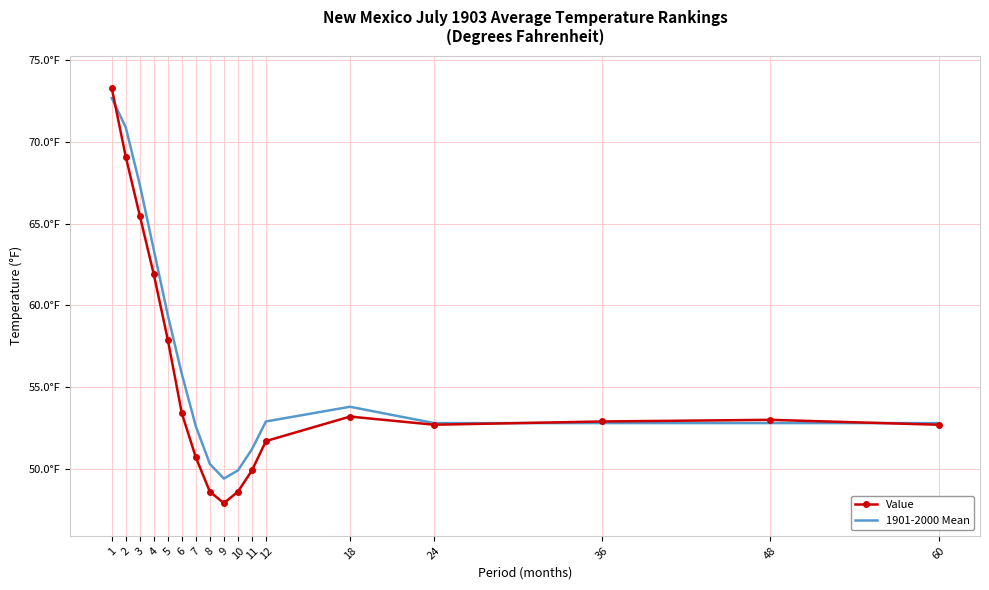

Is it true that 1901-2000 Mean equals 25.1 at 3?

False